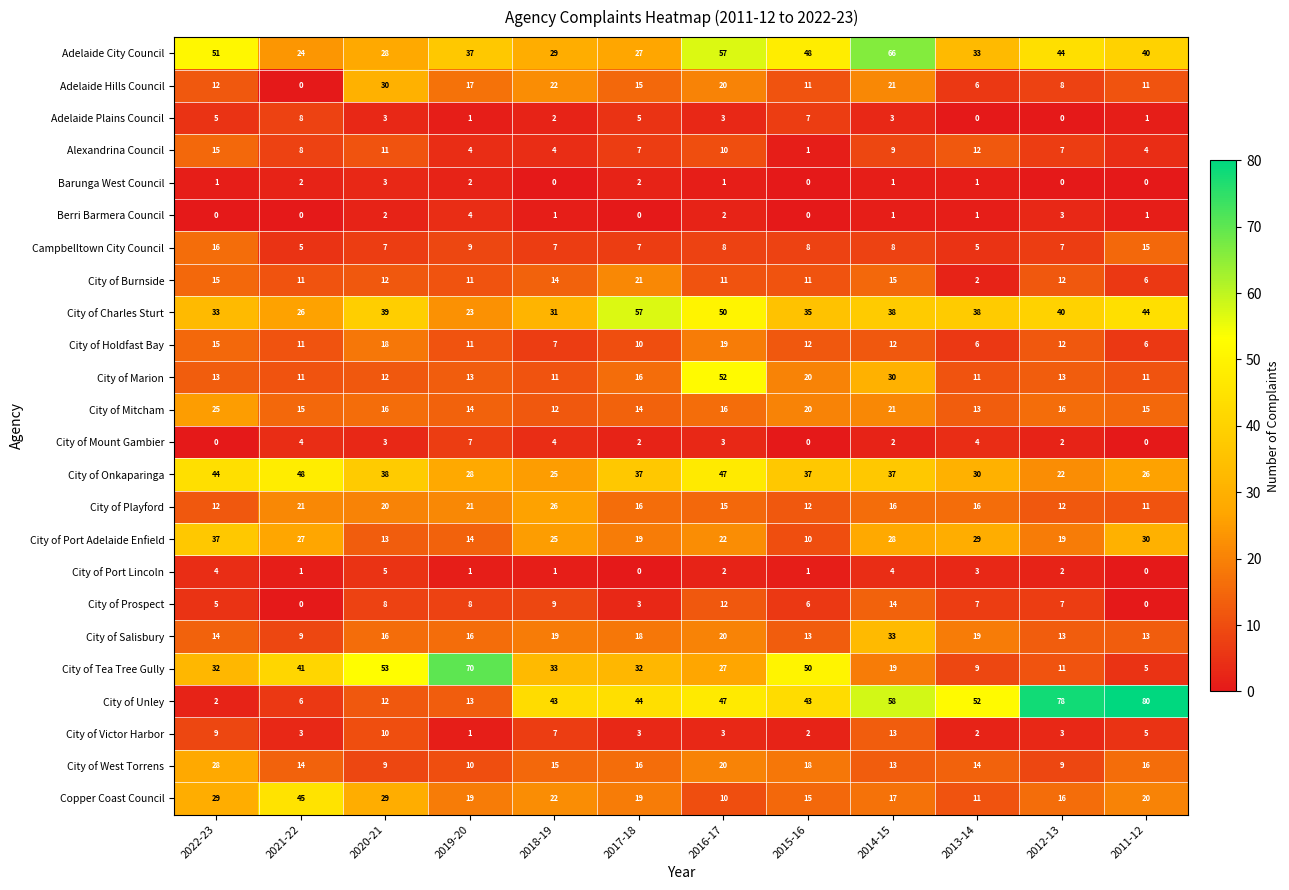

What is the difference between the City of Victor Harbor values at 2020-21 and 2017-18?

7